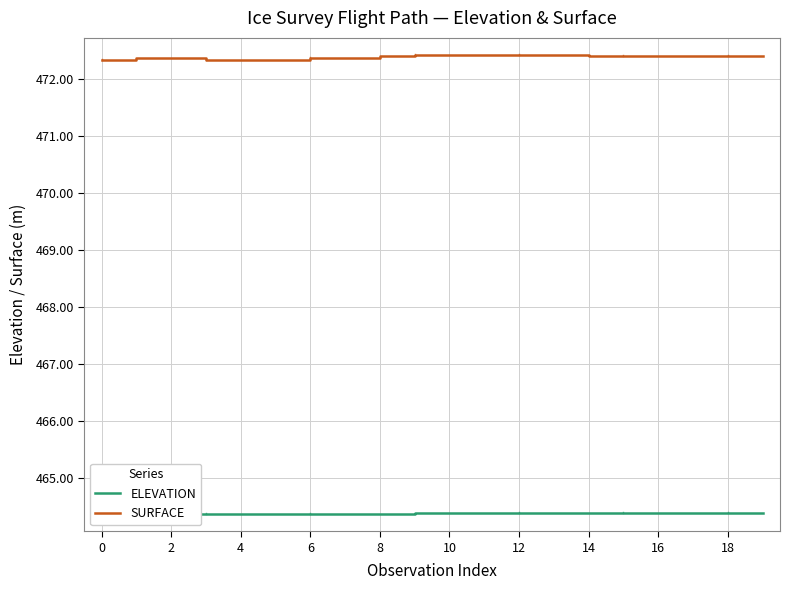

At how many categories does at least one series exceed 468?

20